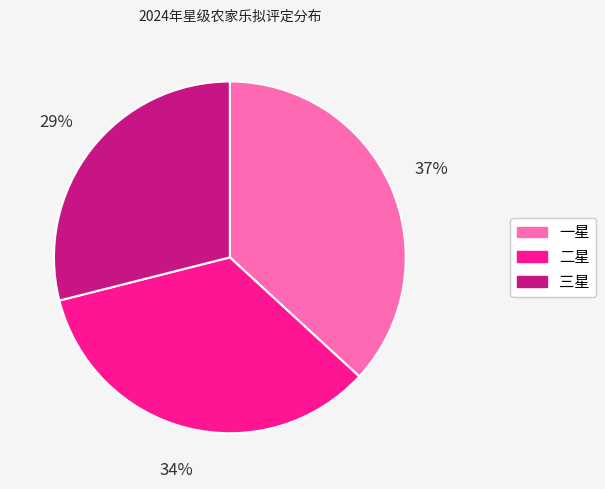

Which slice is the smallest?

三星